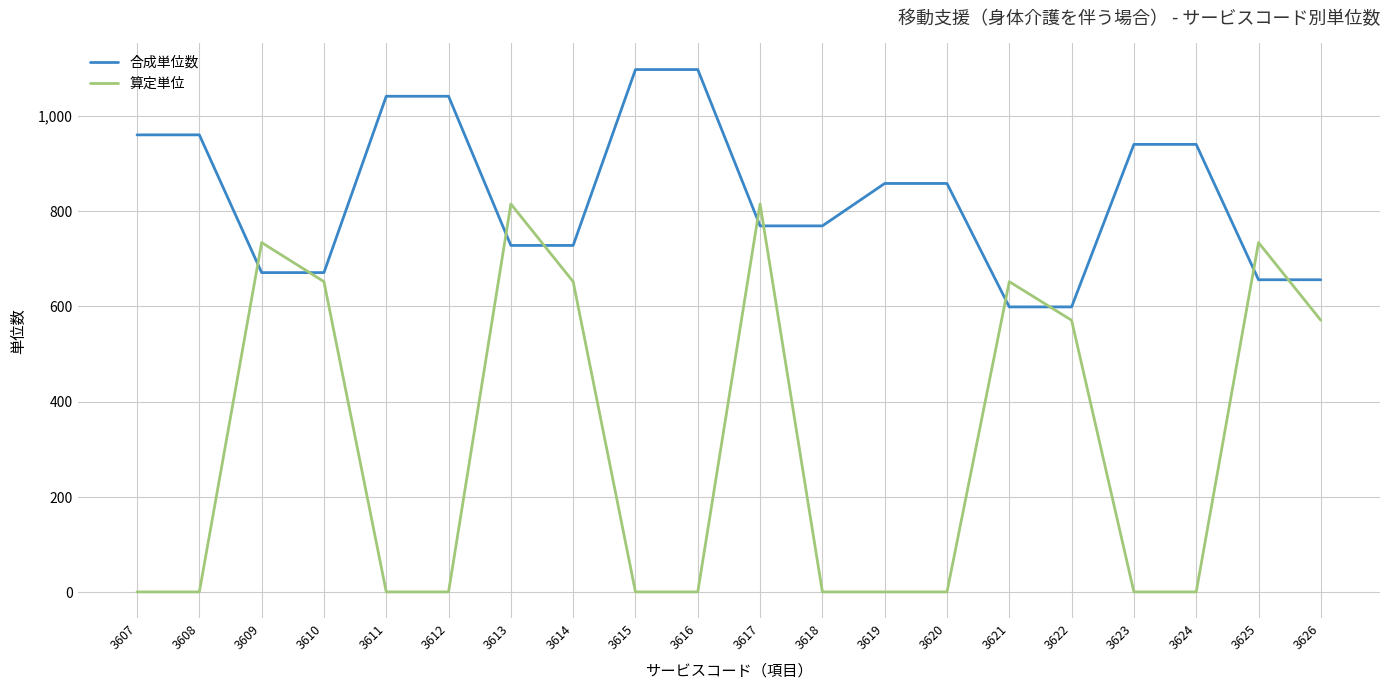

How many lines are shown in the chart?

2